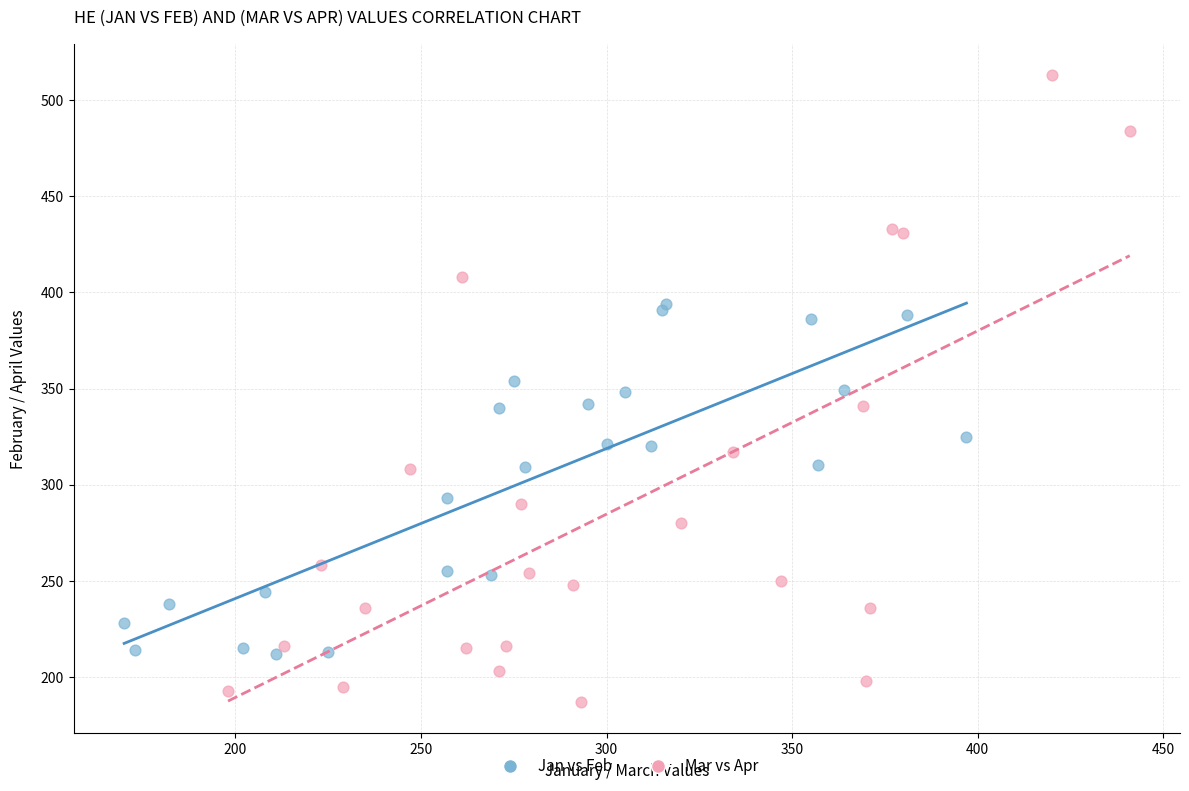

Which series reaches the minimum Y coordinate?

Mar vs Apr